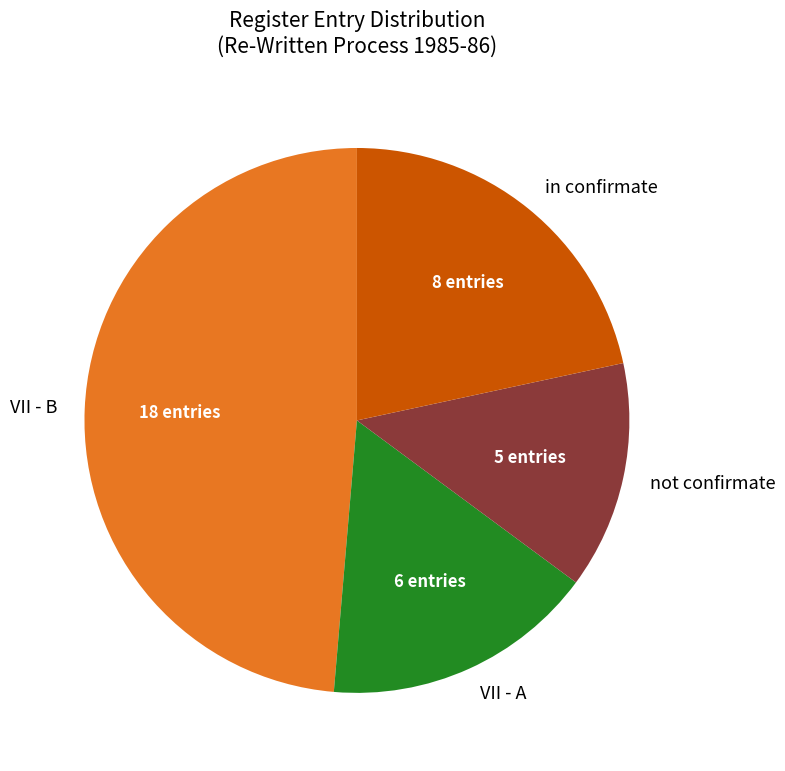

Combined, do in confirmate and VII - B account for over 50%?

Yes